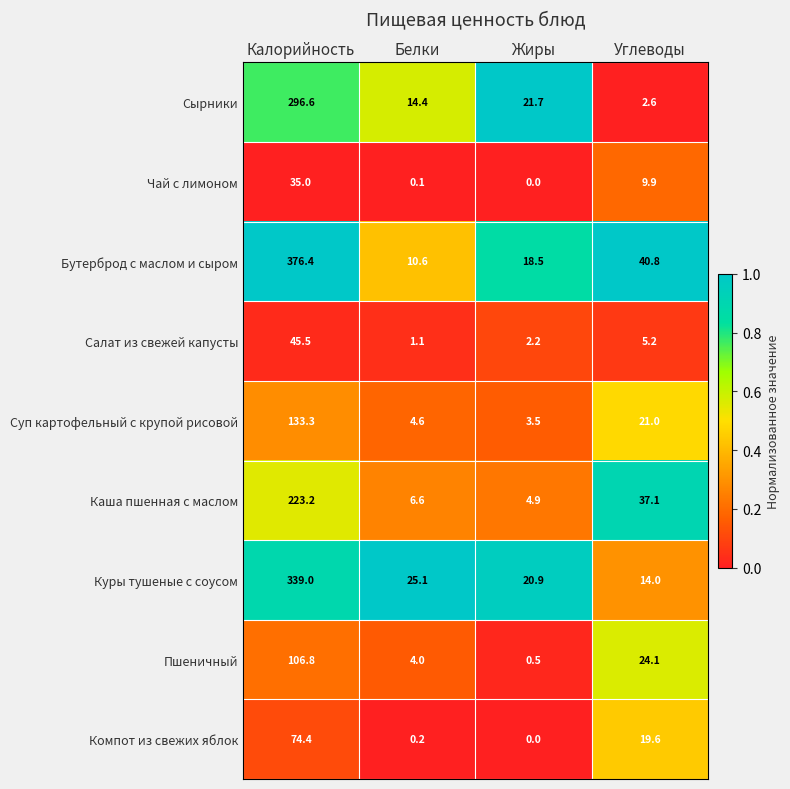

At Калорийность, list the series in order from smallest to largest.

Чай с лимоном, Салат из свежей капусты, Компот из свежих яблок, Пшеничный, Суп картофельный с крупой рисовой, Каша пшенная с маслом, Сырники, Куры тушеные с соусом, Бутерброд с маслом и сыром